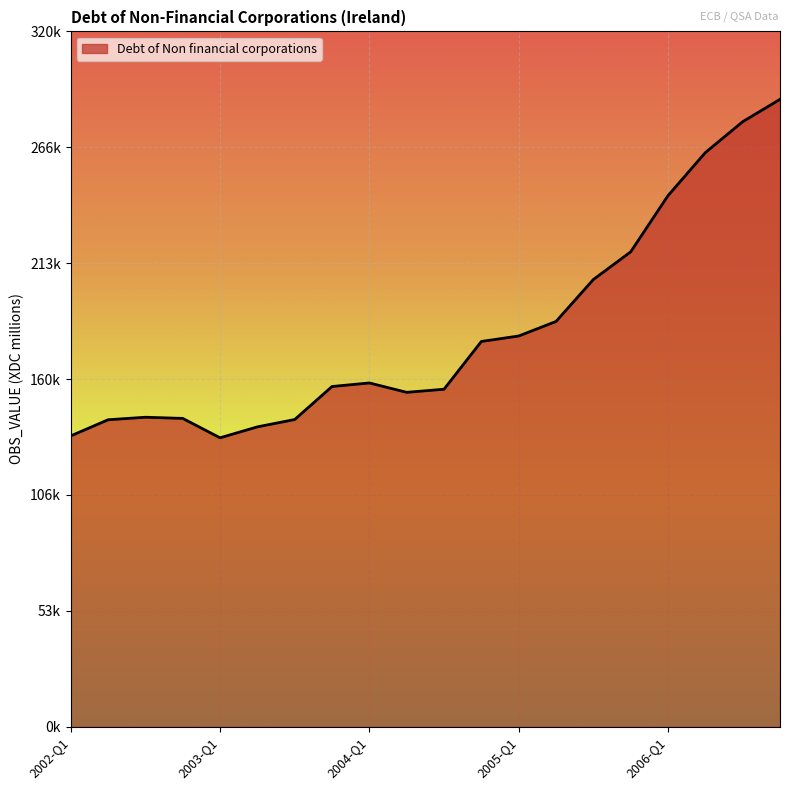

Does the chart have visible grid lines?

Yes